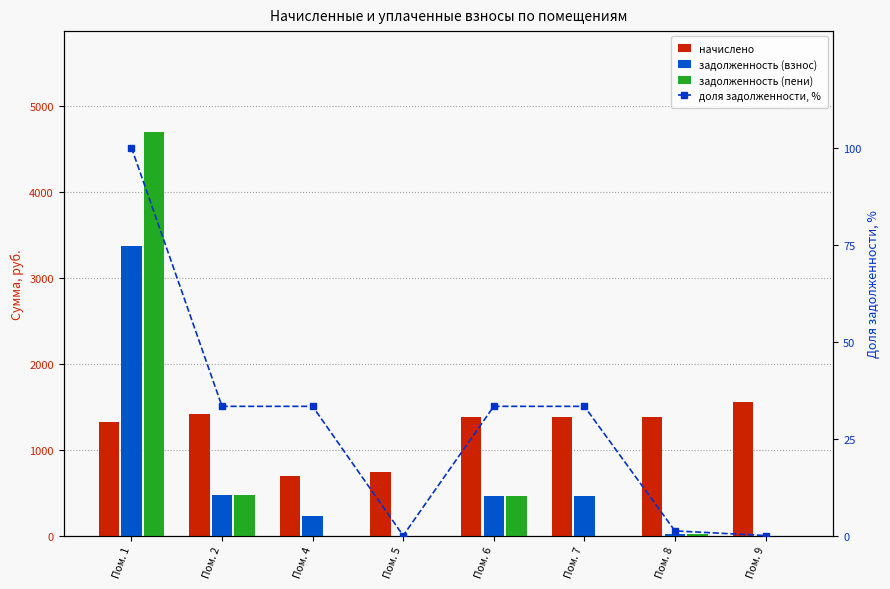

Where does the задолженность (взнос) series first go above 460?

Пом. 1